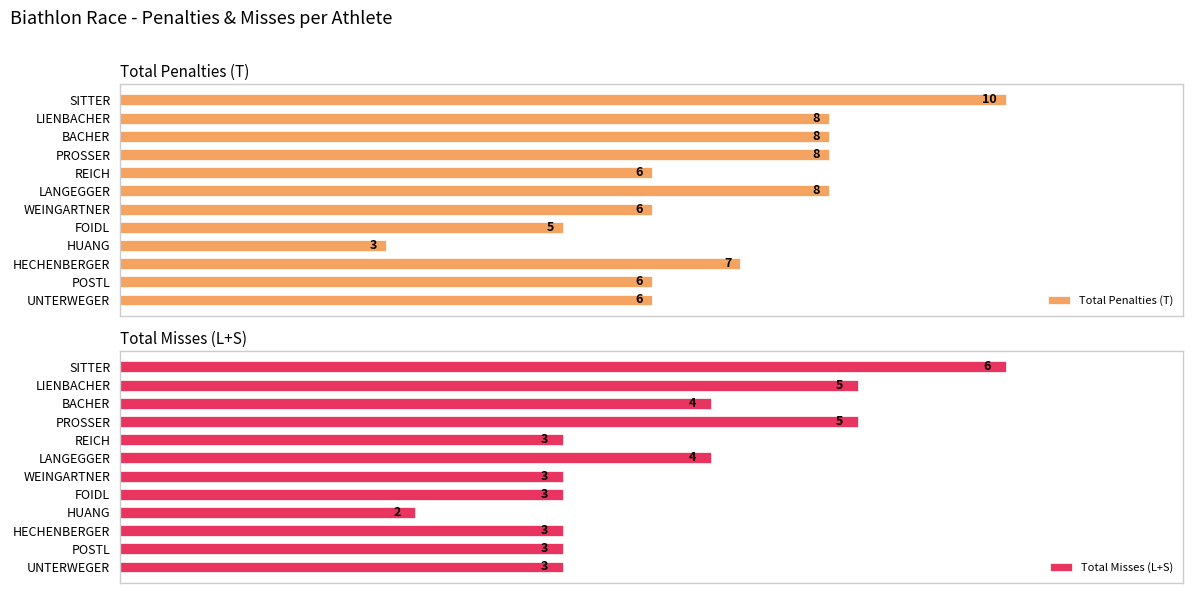

At which label does Total Penalties (T) reach its minimum?

HUANG